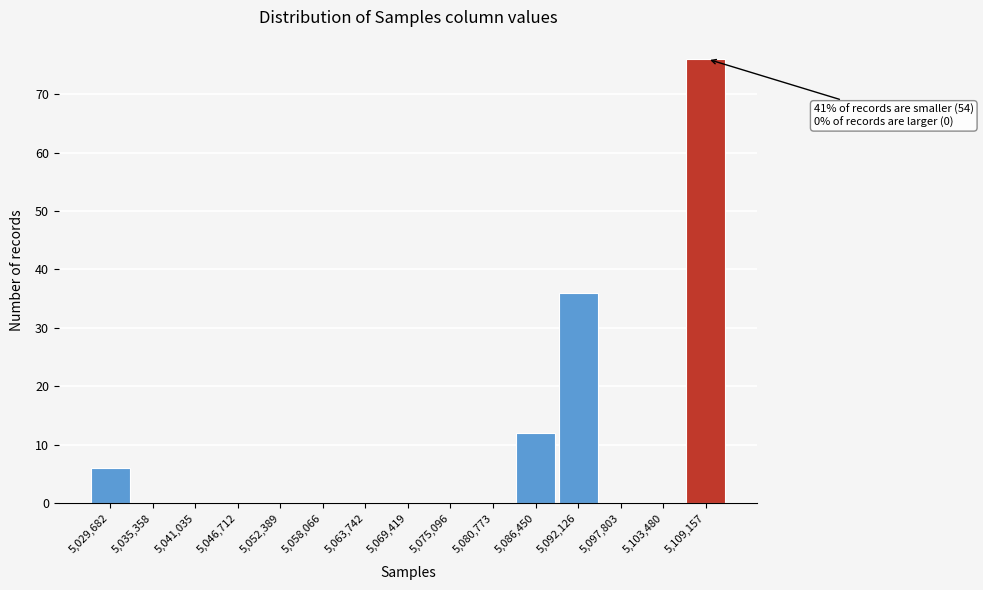

Reading left to right, what are all the values shown in this chart?

5,029,682=6	5,035,358=0	5,041,035=0	5,046,712=0	5,052,389=0	5,058,066=0	5,063,742=0	5,069,419=0	5,075,096=0	5,080,773=0	5,086,450=12	5,092,126=36	5,097,803=0	5,103,480=0	5,109,157=76